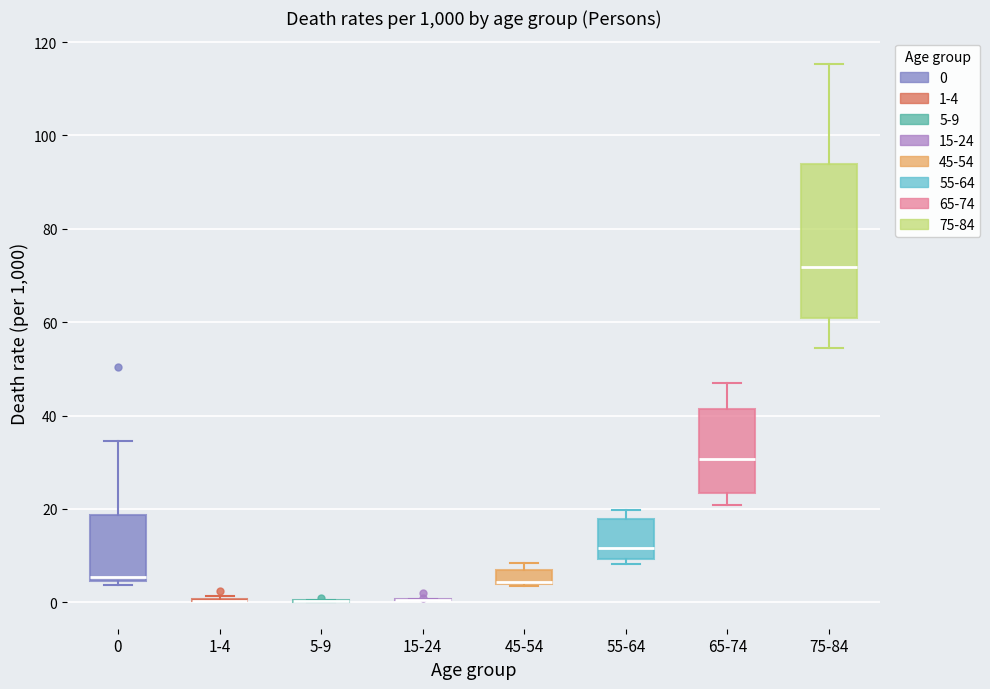

Where does the median line of the box for 65-74 sit on the y-axis? The values are not printed on the chart, so give them approximately, as read against the axis.

30